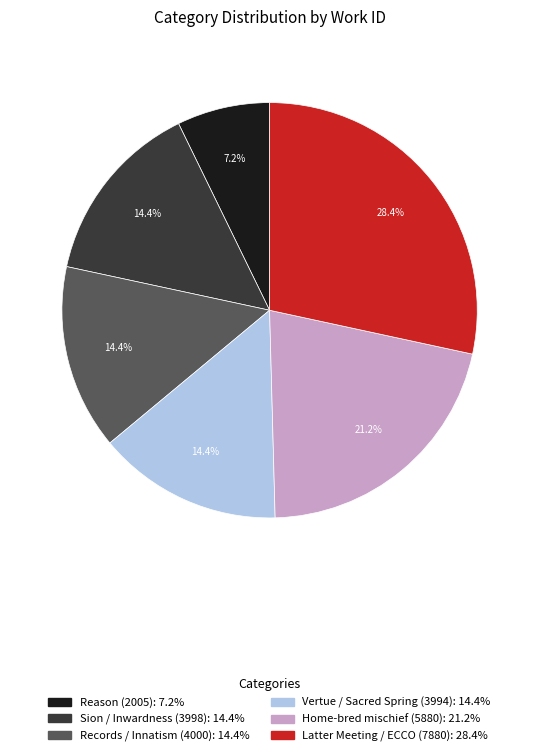

To the nearest percent, what is the average slice percentage?

17%